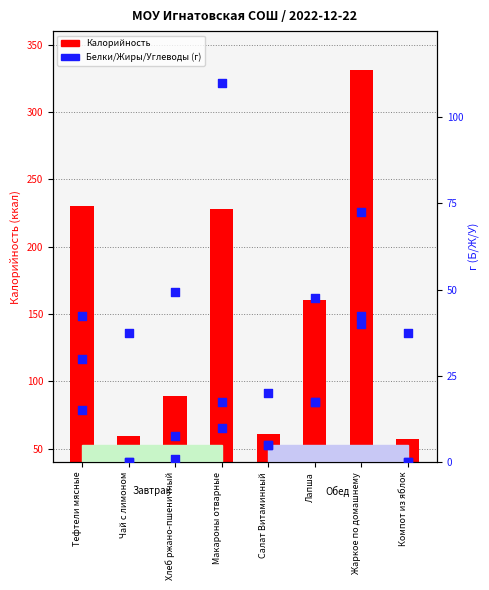

Which series reaches the minimum Y coordinate?

Белки